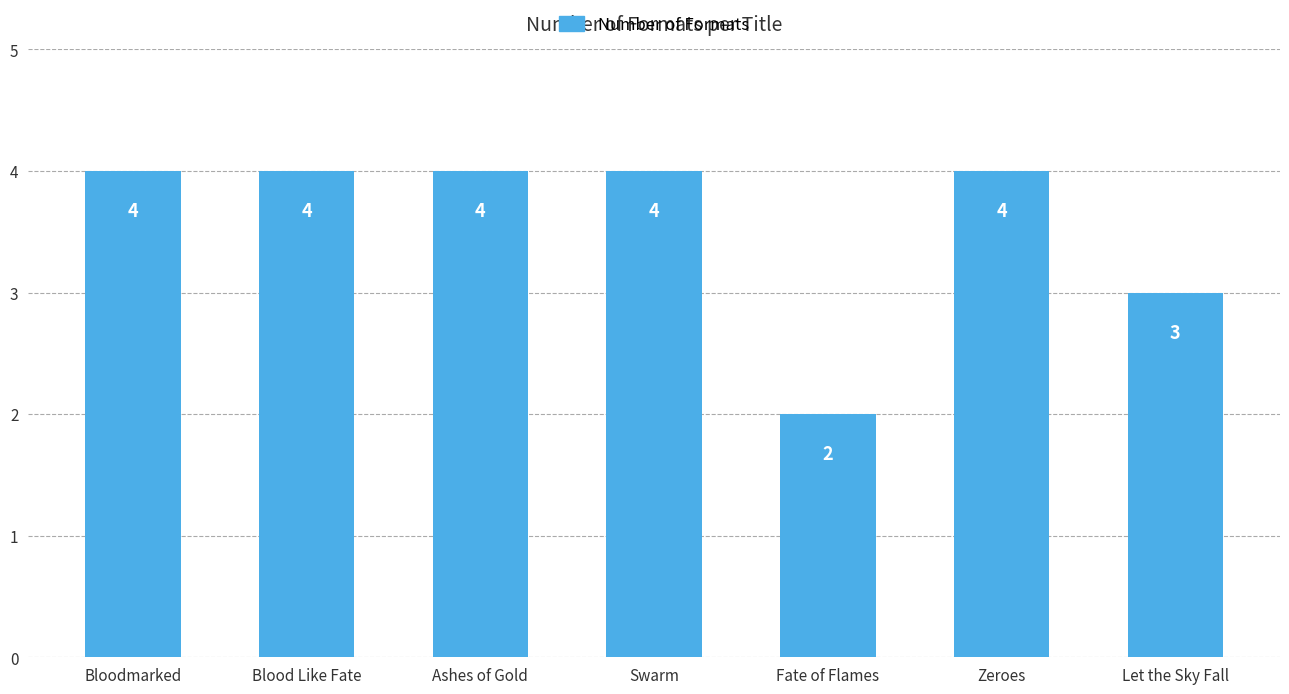

Which has a higher value, Ashes of Gold or Let the Sky Fall?

Ashes of Gold